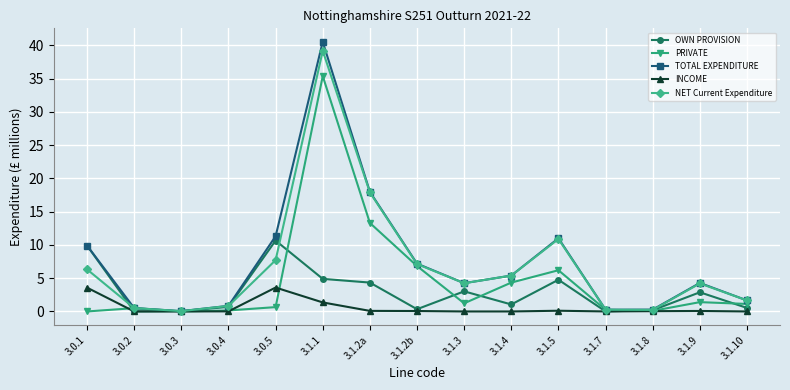

Which category has the highest value across all series?

3.1.1